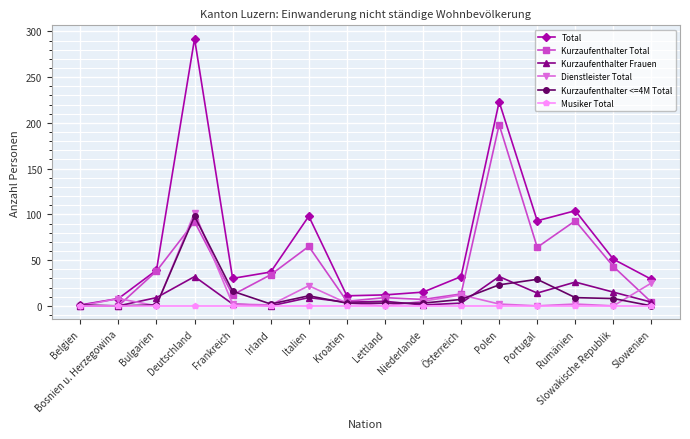

What is the label of the 12th point from the left?

Polen